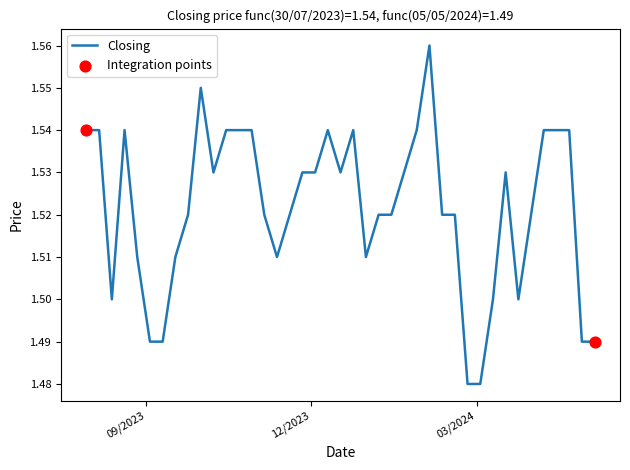

Does the chart have visible grid lines?

No